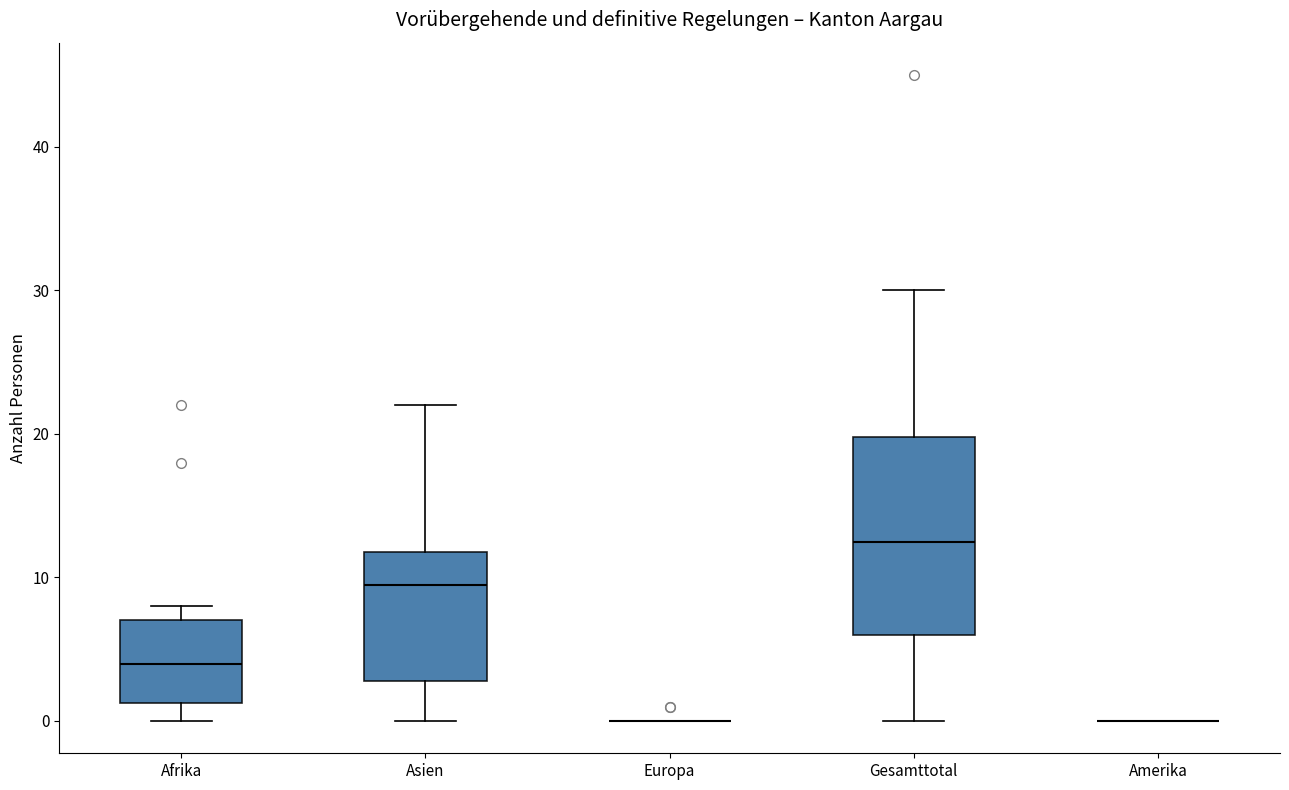

Where does the lower whisker of the box for Gesamttotal end on the y-axis? The values are not printed on the chart, so give them approximately, as read against the axis.

0